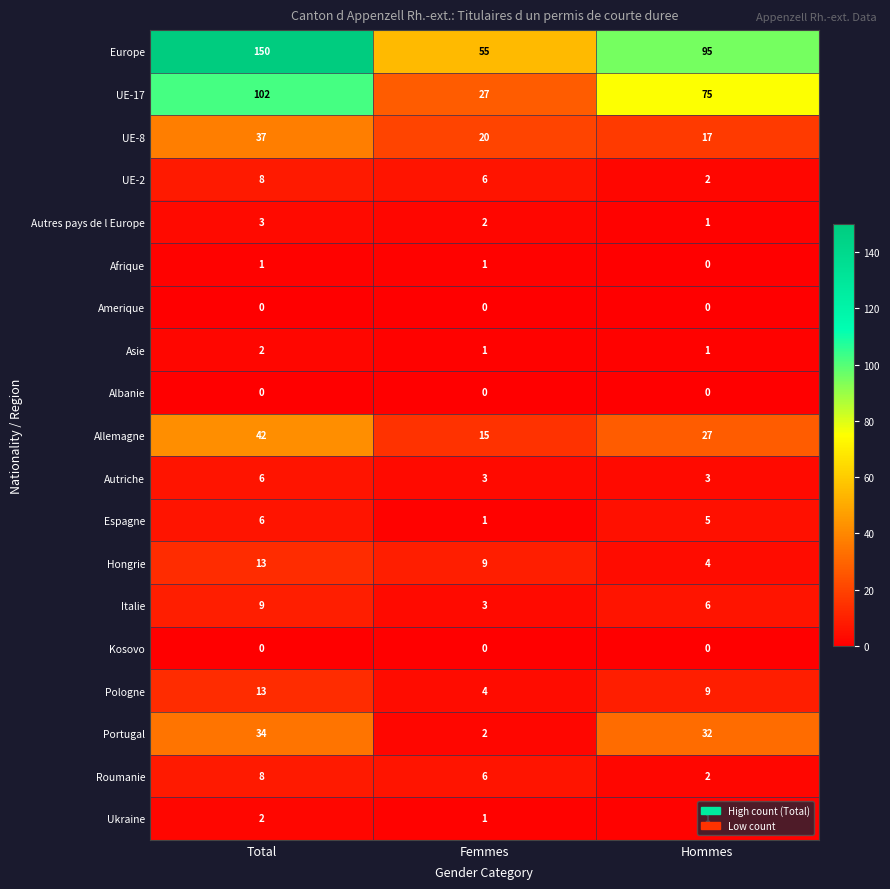

List the labels in order of UE-17 value, largest first.

Total, Hommes, Femmes